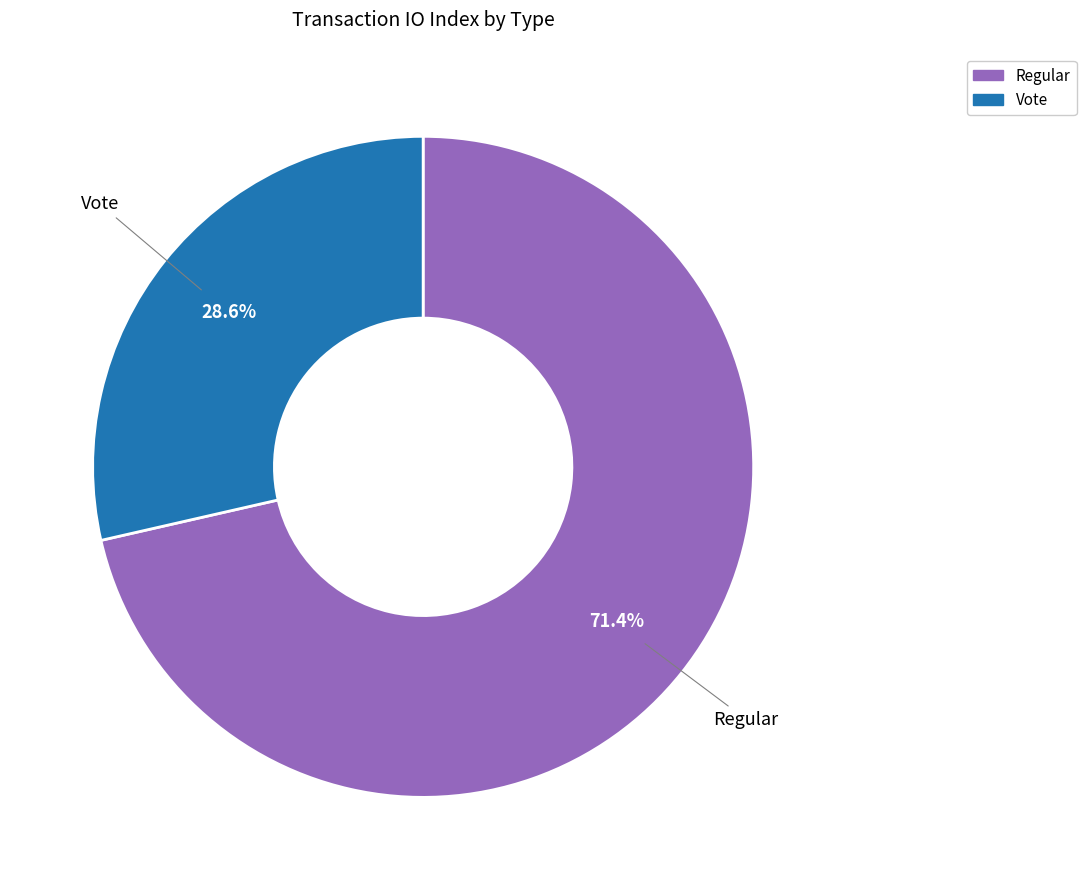

What is the smallest slice in the pie chart?

Vote